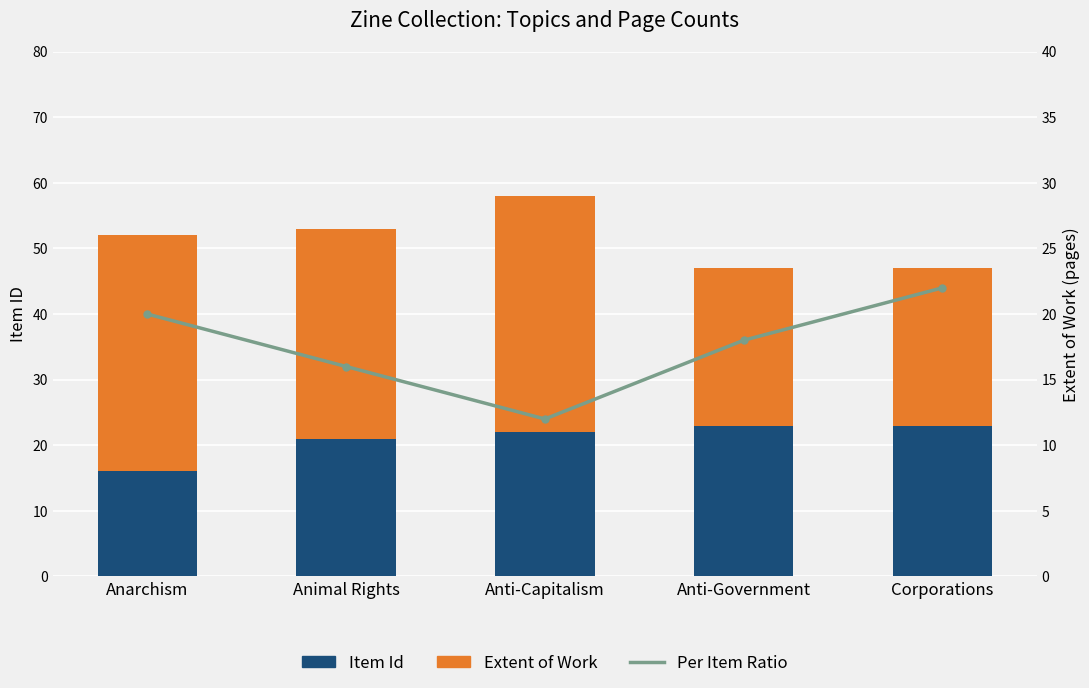

What is the lowest value of the Per Item Ratio series?

12